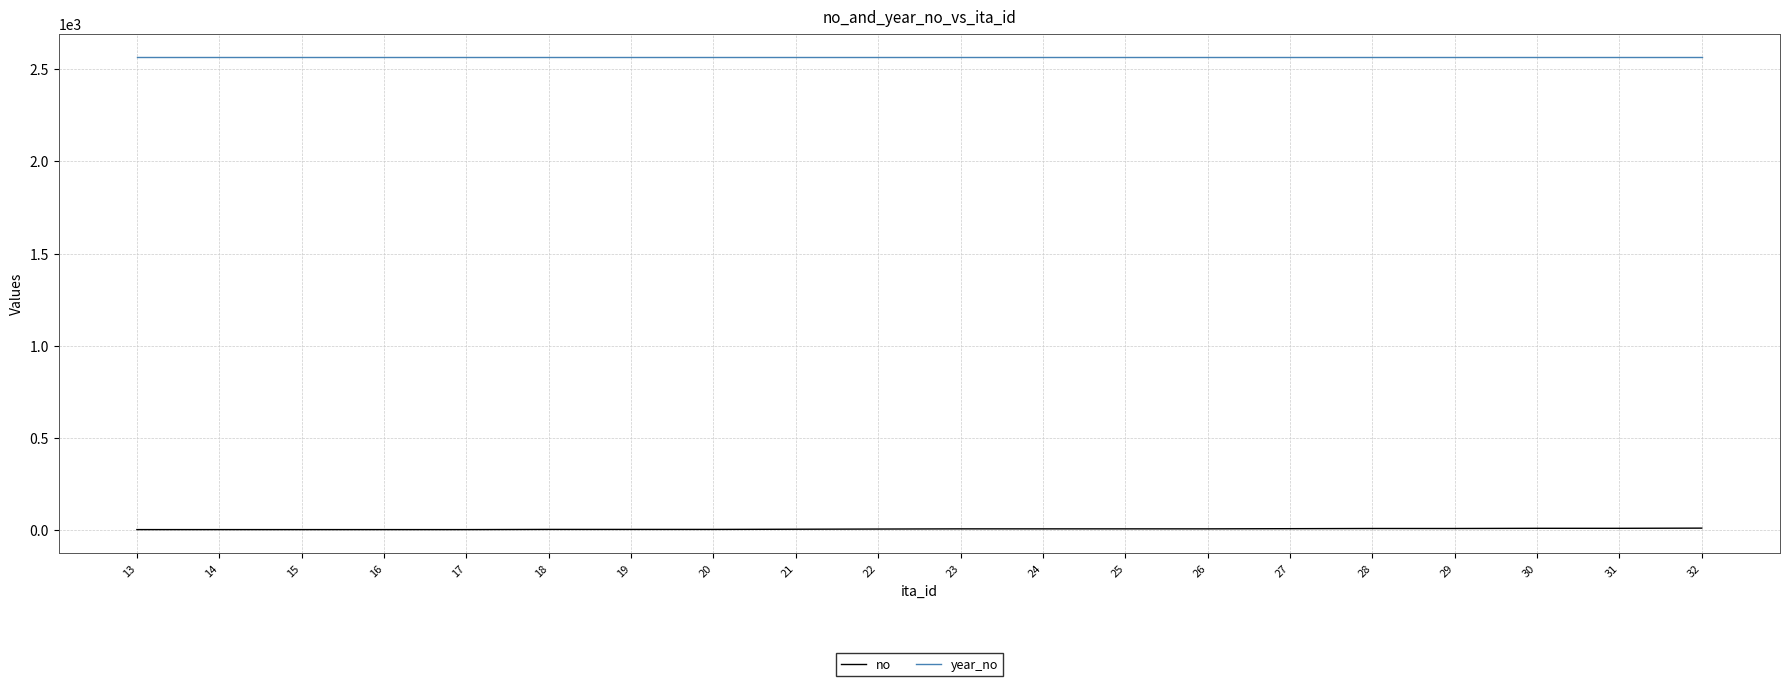

What is the greatest value displayed?

2566